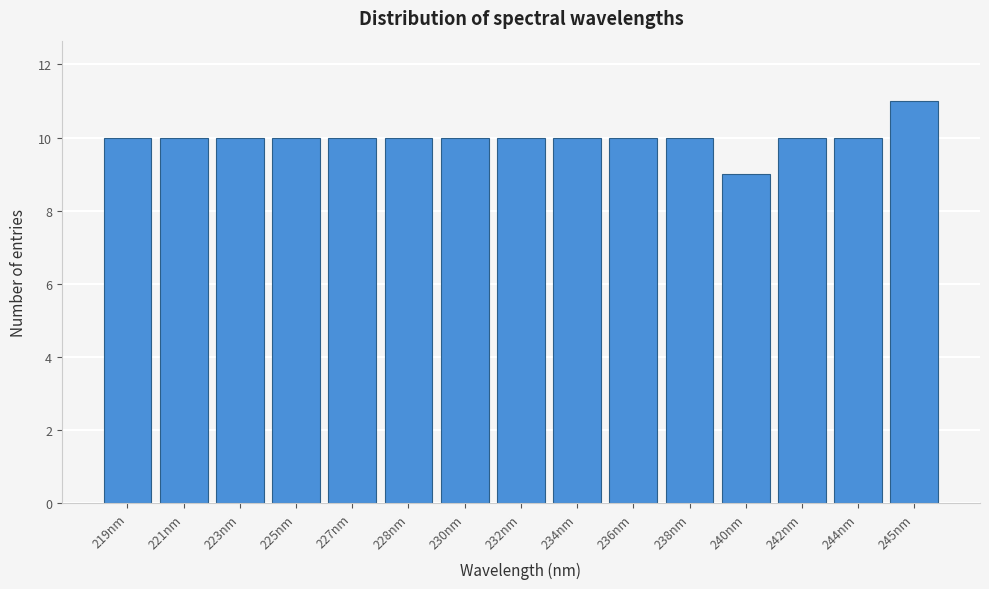

Reading left to right, extract all data points from this chart.

10	10	10	10	10	10	10	10	10	10	10	9	10	10	11